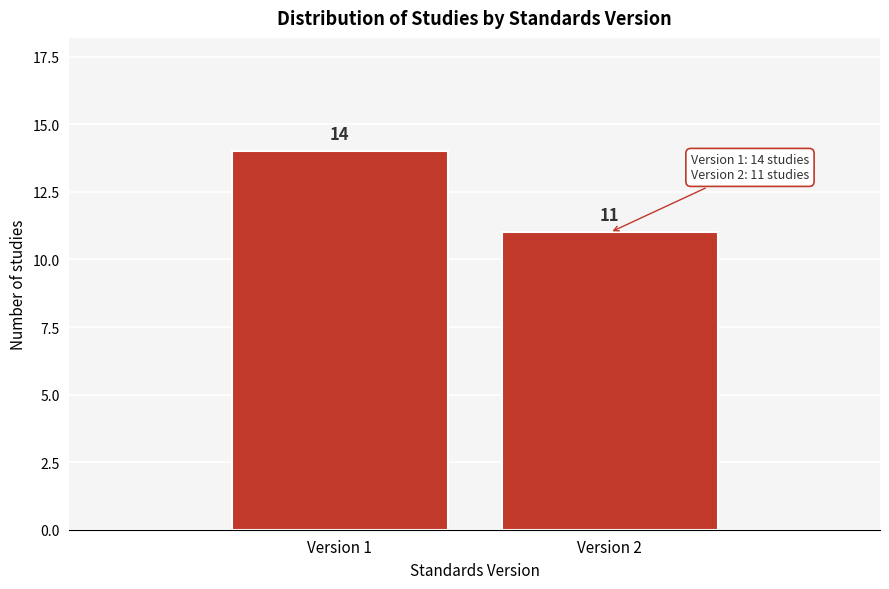

Reading left to right, what are all the values shown in this chart?

Version 1=14	Version 2=11